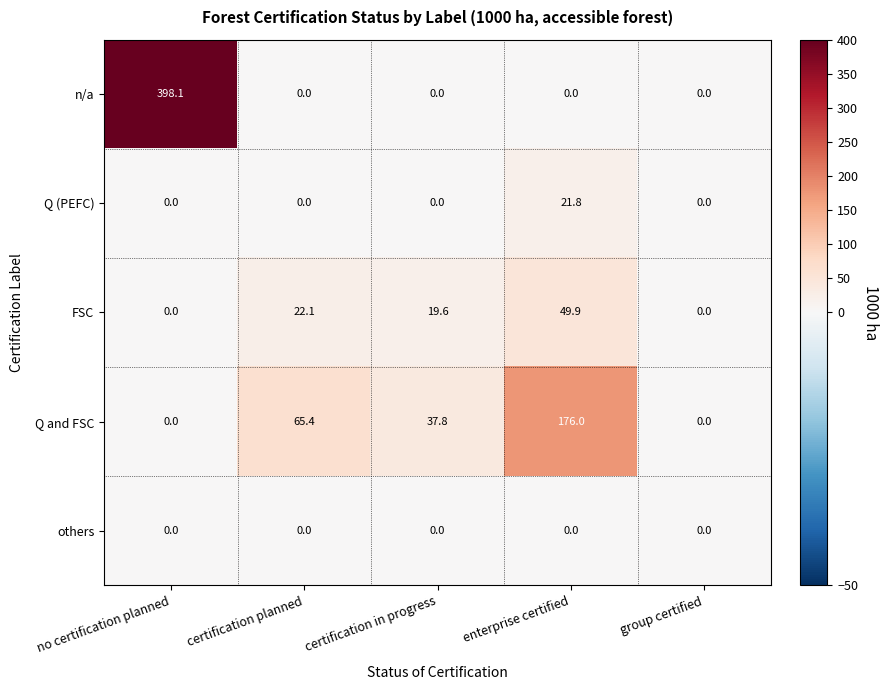

What is the difference between the highest and lowest values at no certification planned?

398.1